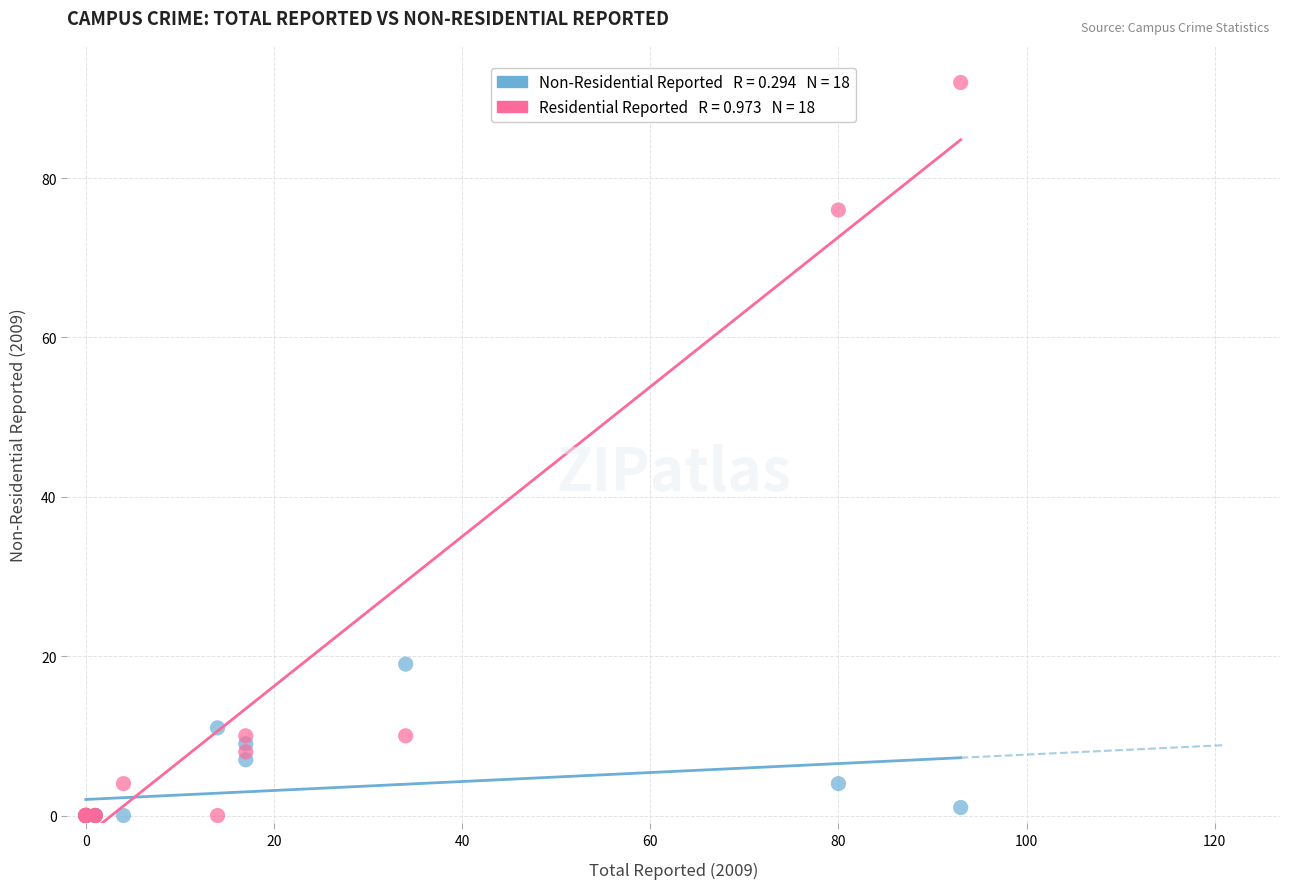

Across all series, what Y value is closest to 46?

19